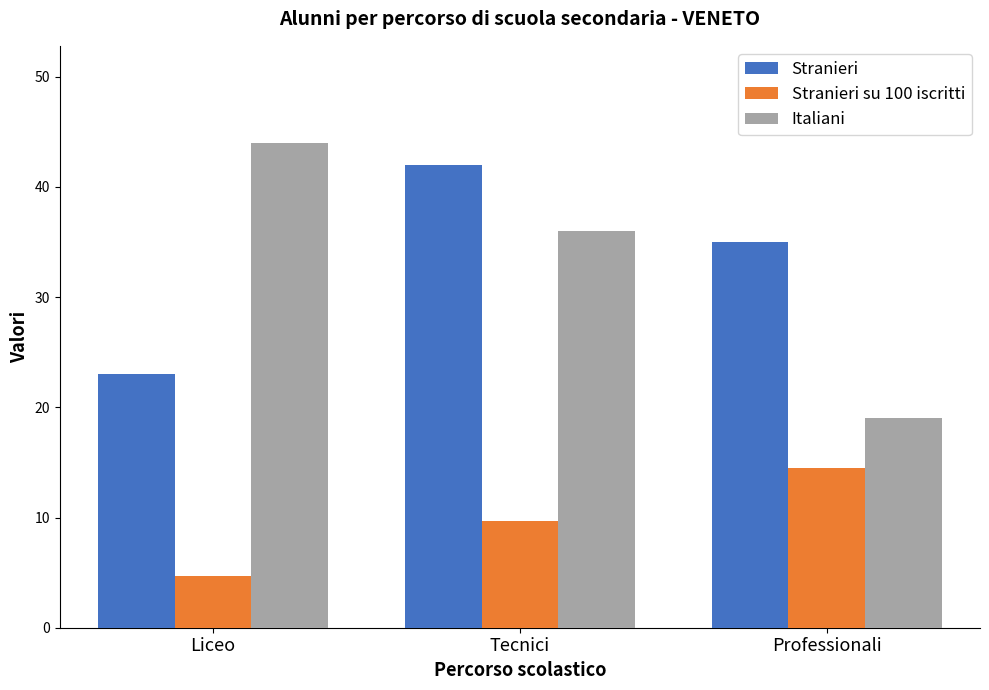

What is the maximum value for Stranieri su 100 iscritti?

14.5